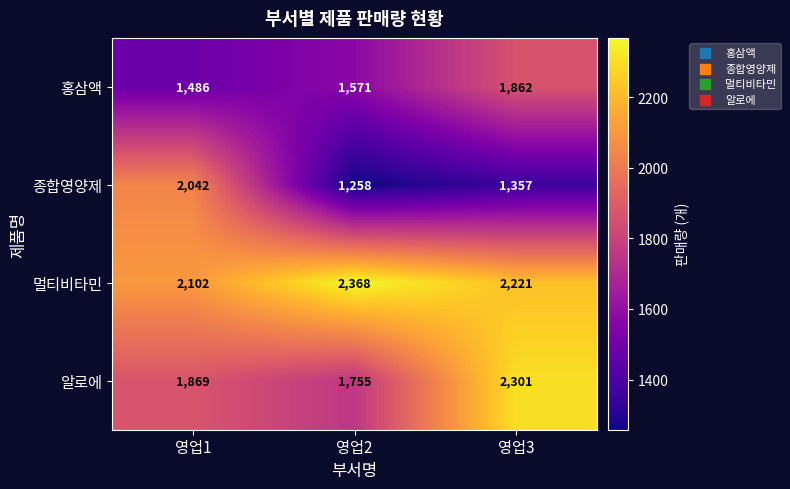

The value of 홍삼액 at 영업2 is 1571. True or false?

True